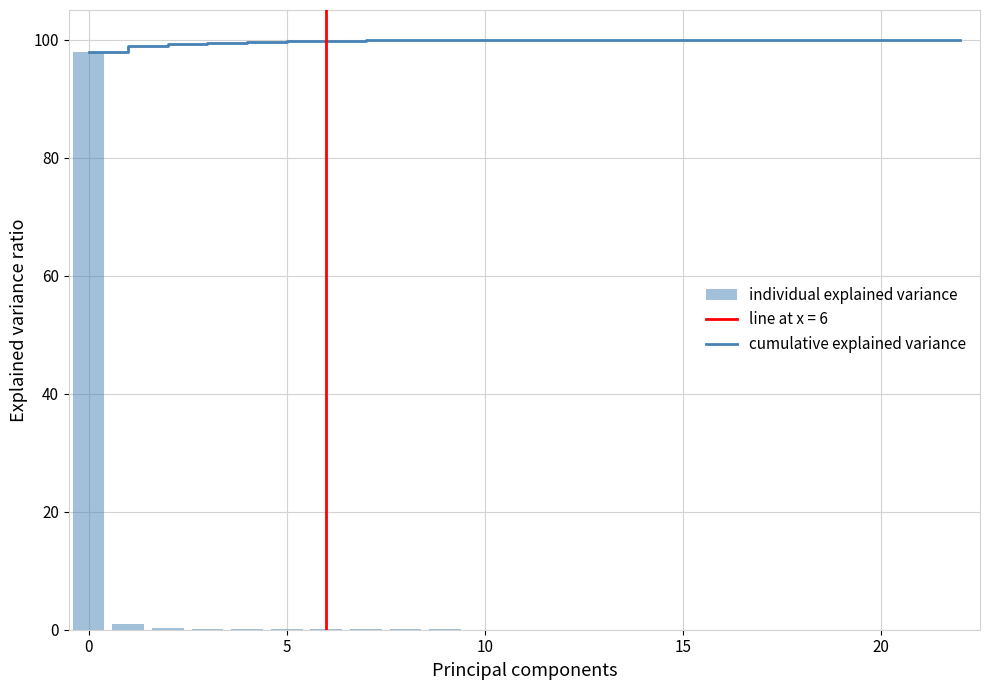

The individual explained variance series shows 0.1 at 5. True or false?

True